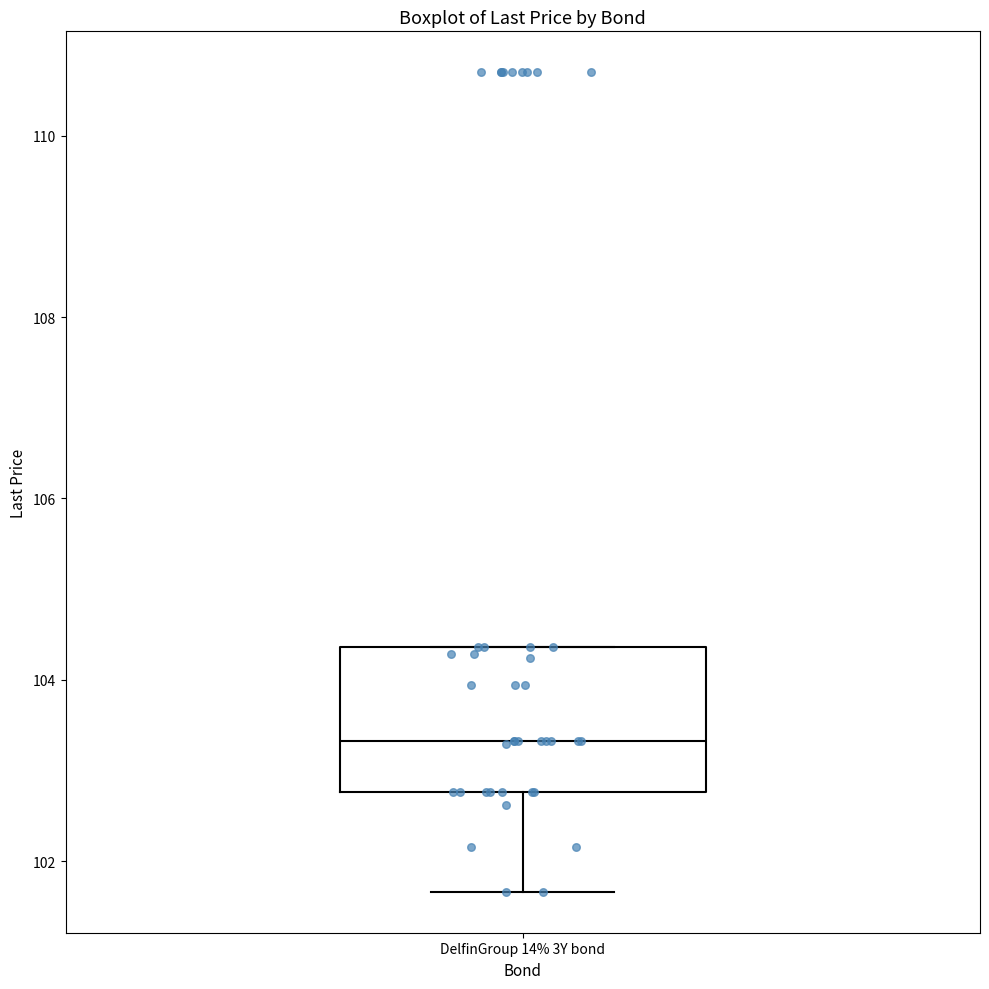

Transcribe this box plot: give where the median line is, the range the box spans, and where the two whiskers end, as read against the y-axis. The values are not printed on the chart, so give them approximately, as read against the axis.

median 103.4, box 102.8 to 104.4, whiskers 101.6 to 104.4